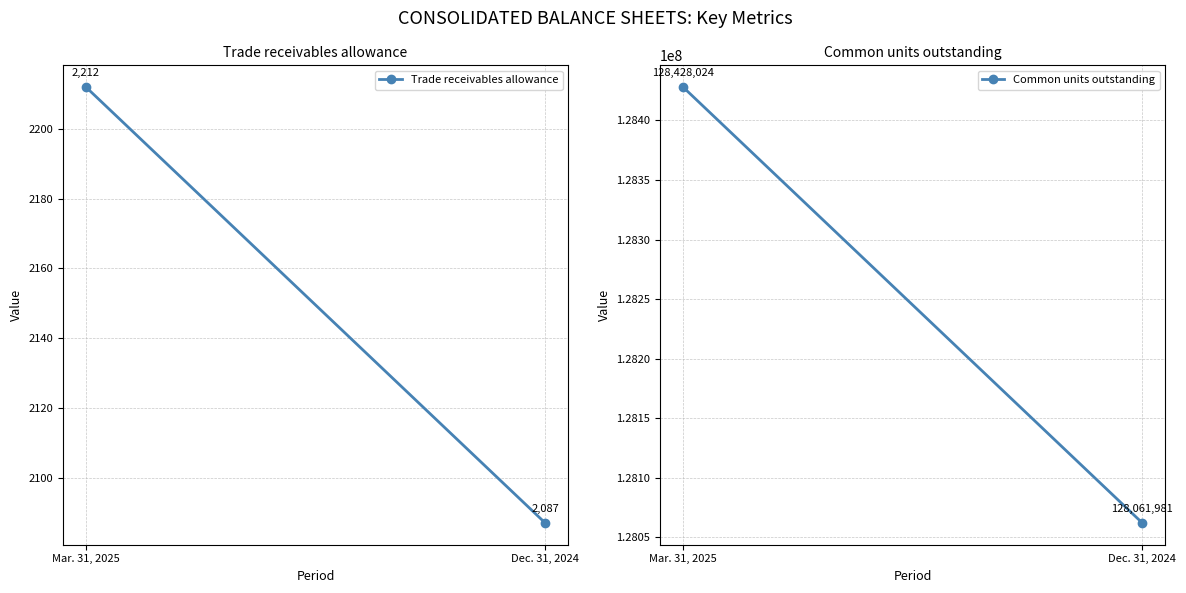

What is the difference between the Trade receivables allowance values at Mar. 31, 2025 and Dec. 31, 2024?

125